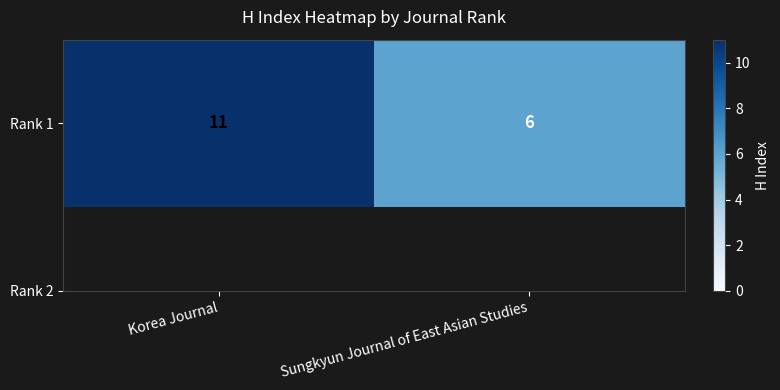

The value at Korea Journal is 17. True or false?

False